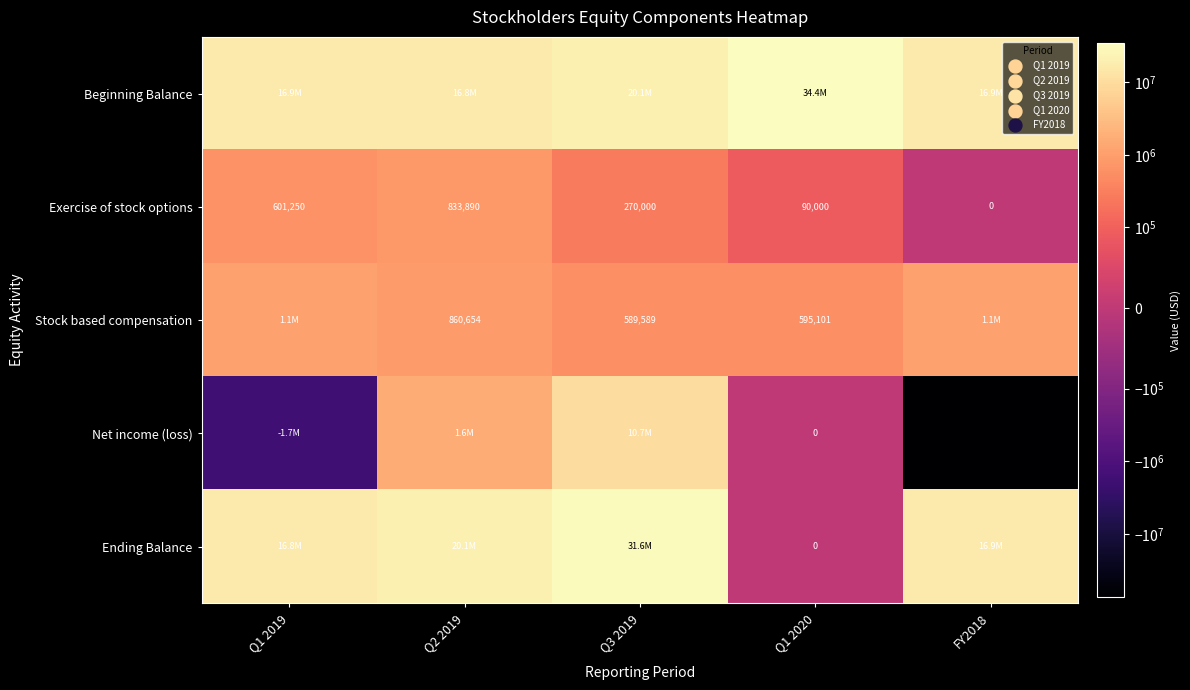

What is the sum of the Exercise of stock options values at Q1 2020 and Q1 2019?

691250